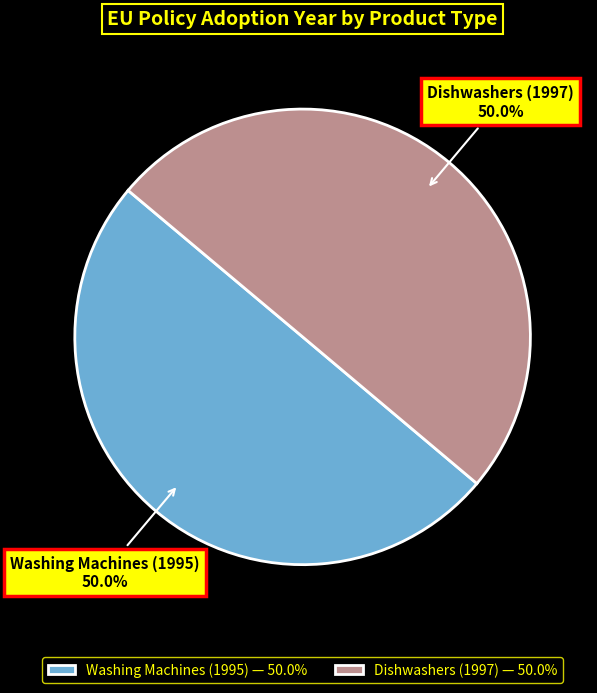

What percentage is the Washing Machines (1995) slice, to the nearest percent?

50%